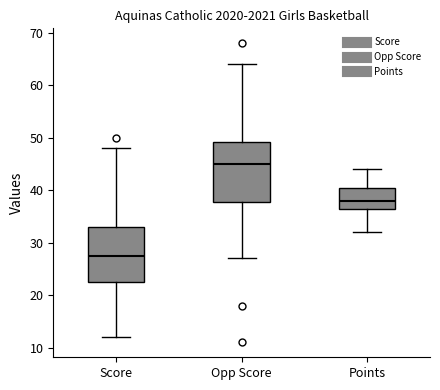

Reading left to right, transcribe this box plot: for each box, give where its median line is, the range the box spans, and where its two whiskers end, as read against the y-axis. The values are not printed on the chart, so give them approximately, as read against the axis.

Score: median 28, box 23 to 33, whiskers 12 to 48
Opp Score: median 45, box 38 to 49, whiskers 27 to 64
Points: median 38, box 37 to 41, whiskers 32 to 44